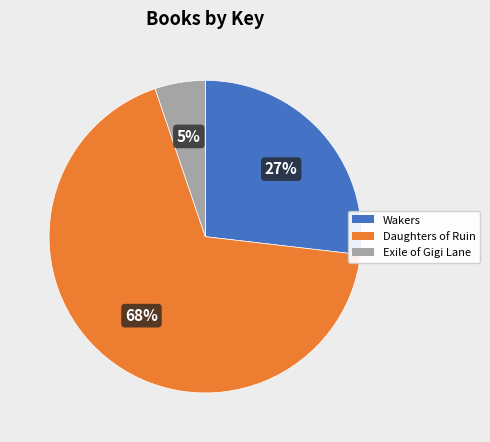

Which category accounts for the majority?

Daughters of Ruin